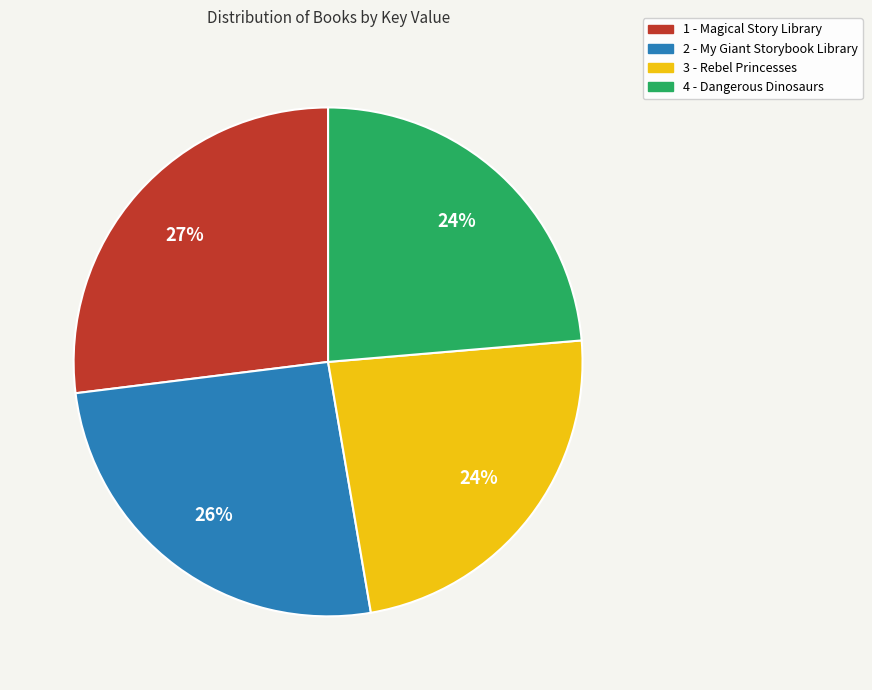

To the nearest percent, what is the difference between the largest and smallest slice percentages?

3%